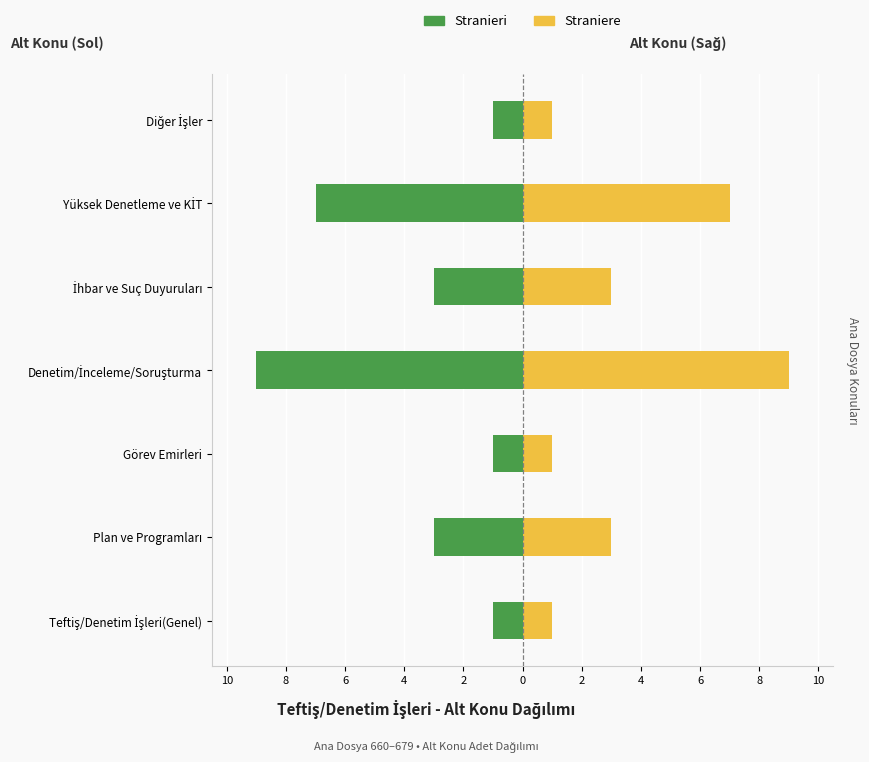

Is it true that Stranieri equals -1 at Teftiş/Denetim İşleri(Genel)?

False